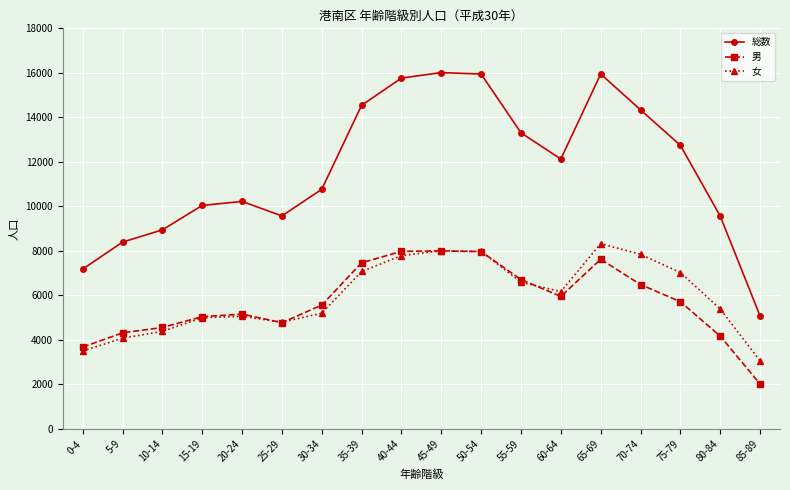

What is the maximum value shown in the chart?

16013